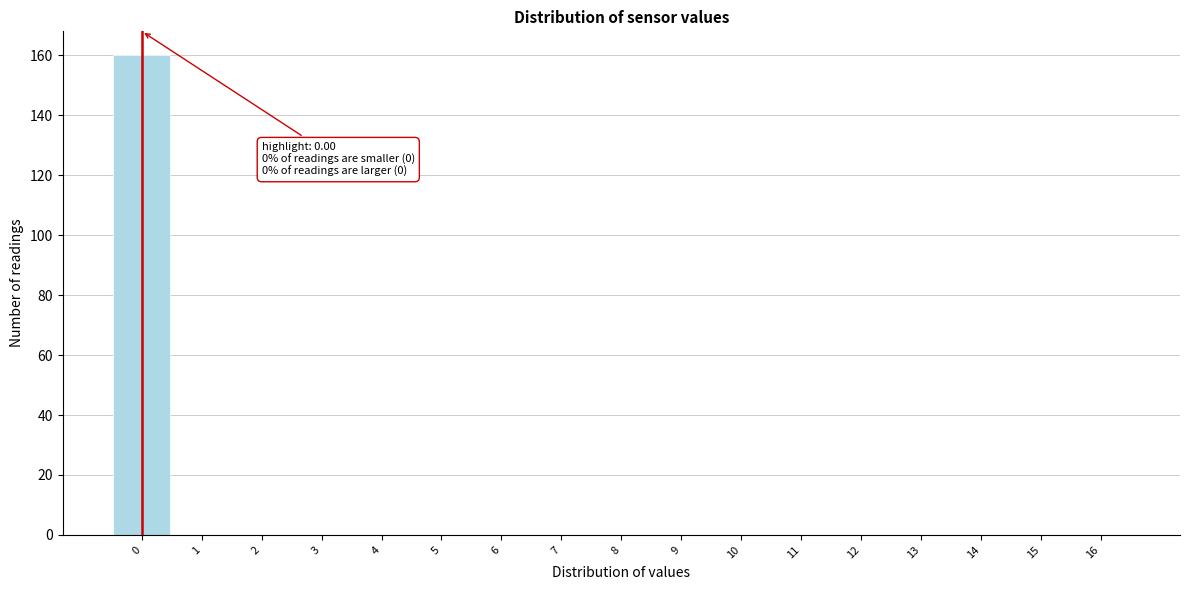

Over which range of the x-axis is the bar tallest?

-0.5 to 0.5